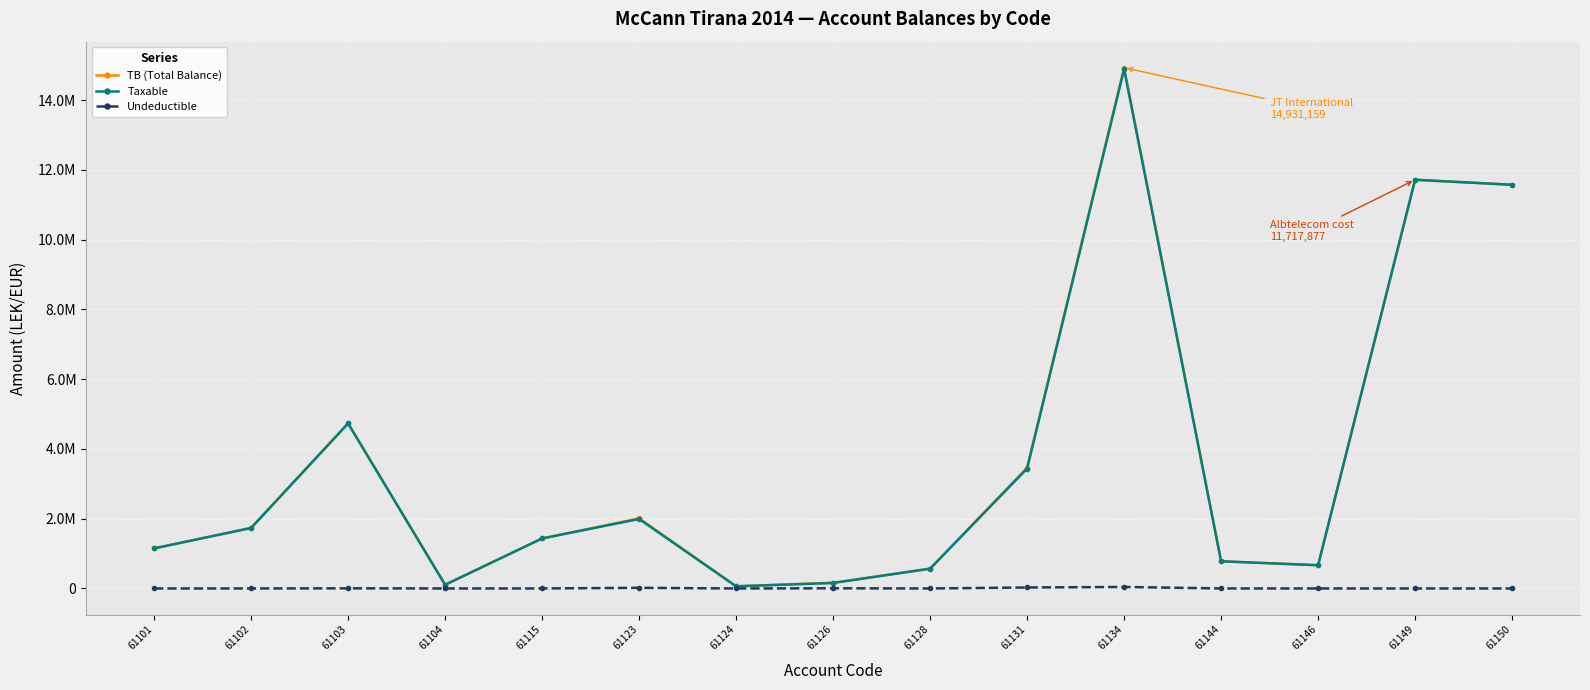

What are all the series names shown in the legend?

TB (Total Balance), Taxable, Undeductible